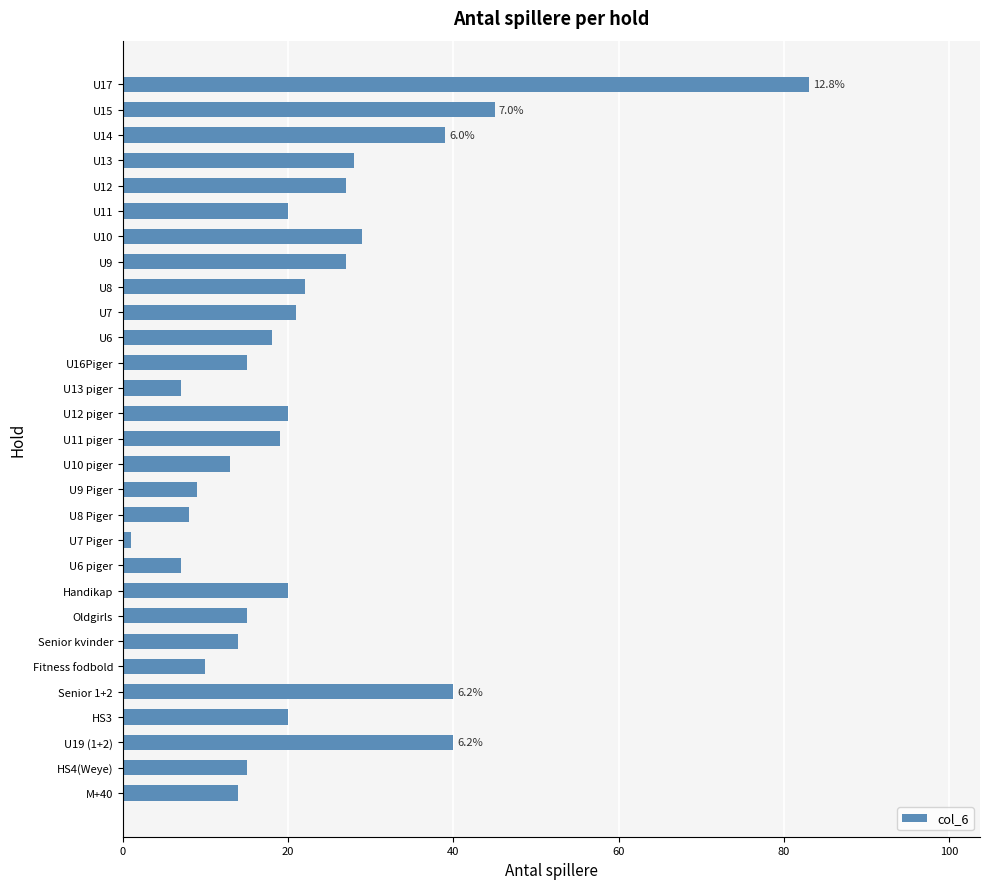

What is the label of the 8th bar from the top?

U9